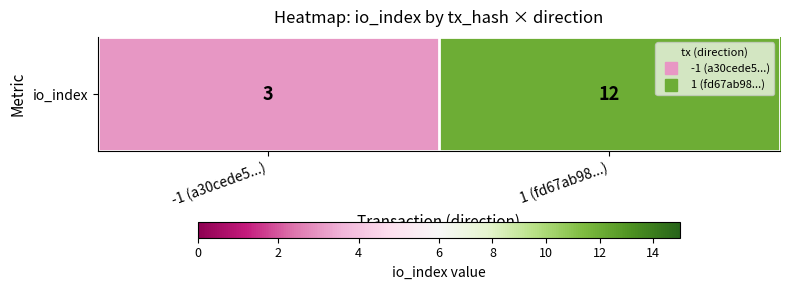

Where is the data nearest to the value 7?

-1 (a30cede5...)